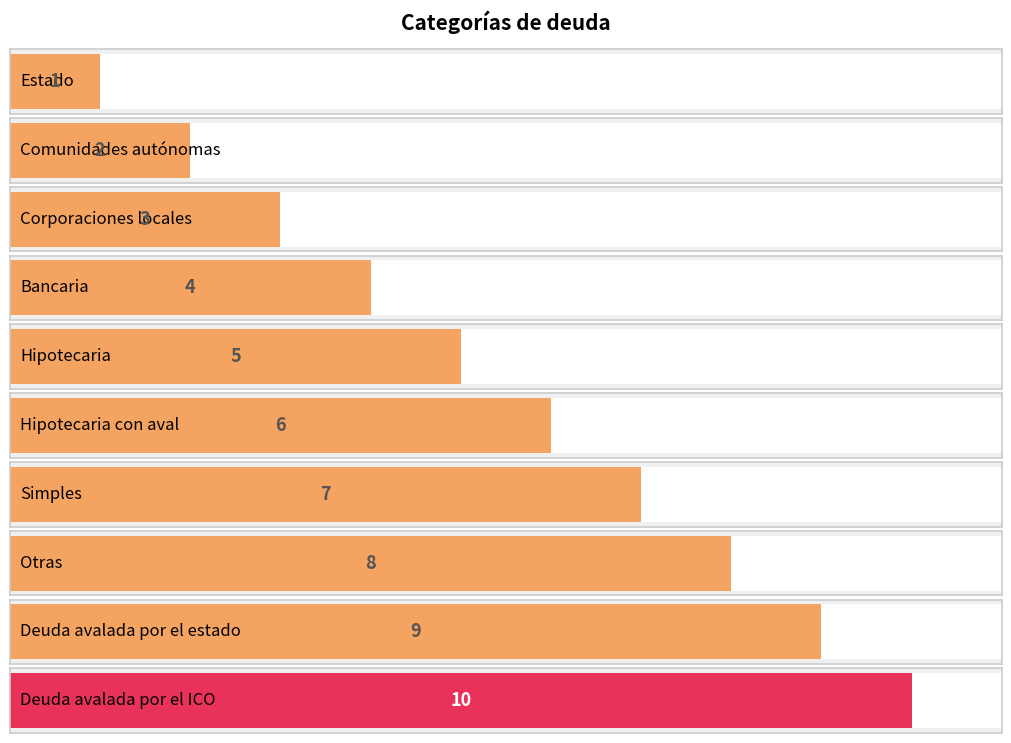

What is the sum of the values at Deuda avalada por el ICO and Corporaciones locales?

13